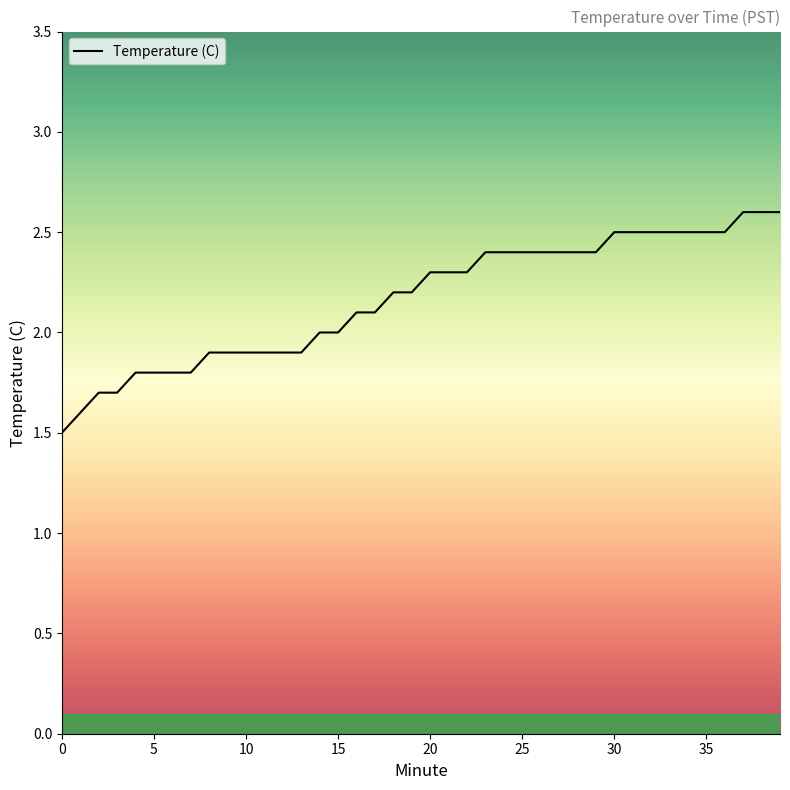

What is the difference between the maximum and minimum values?

1.1